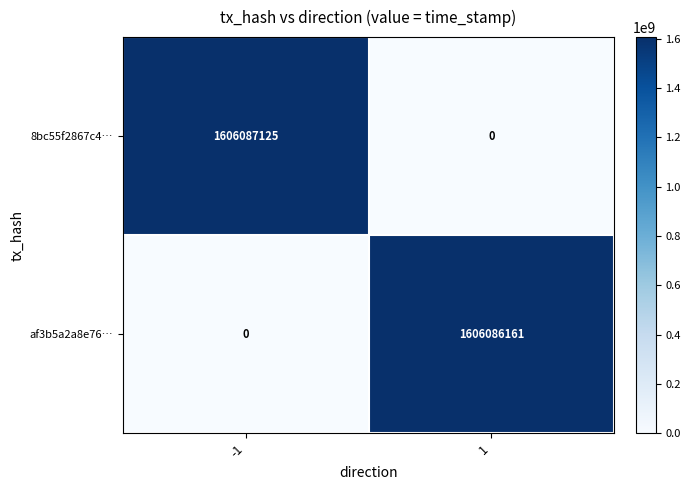

At which category is the sum across all series the highest?

-1